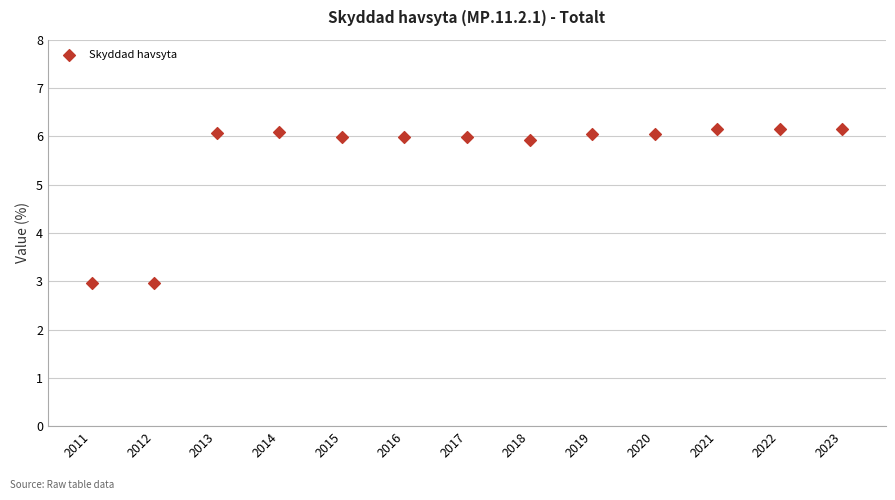

What is the range of Y values (max minus min)?

3.2